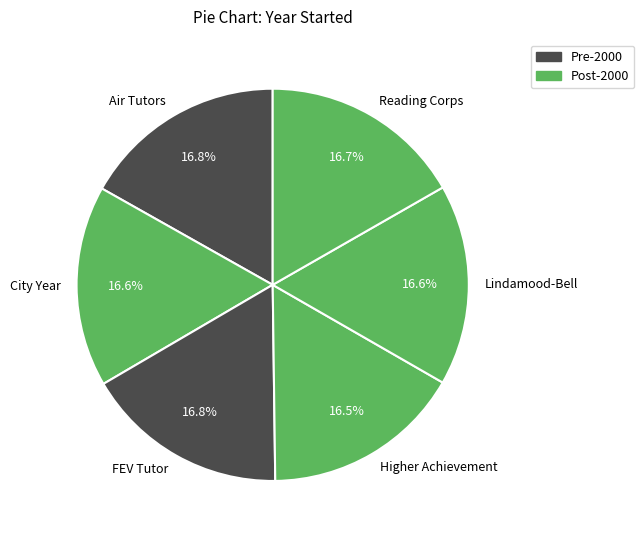

Does any single category account for the majority?

No